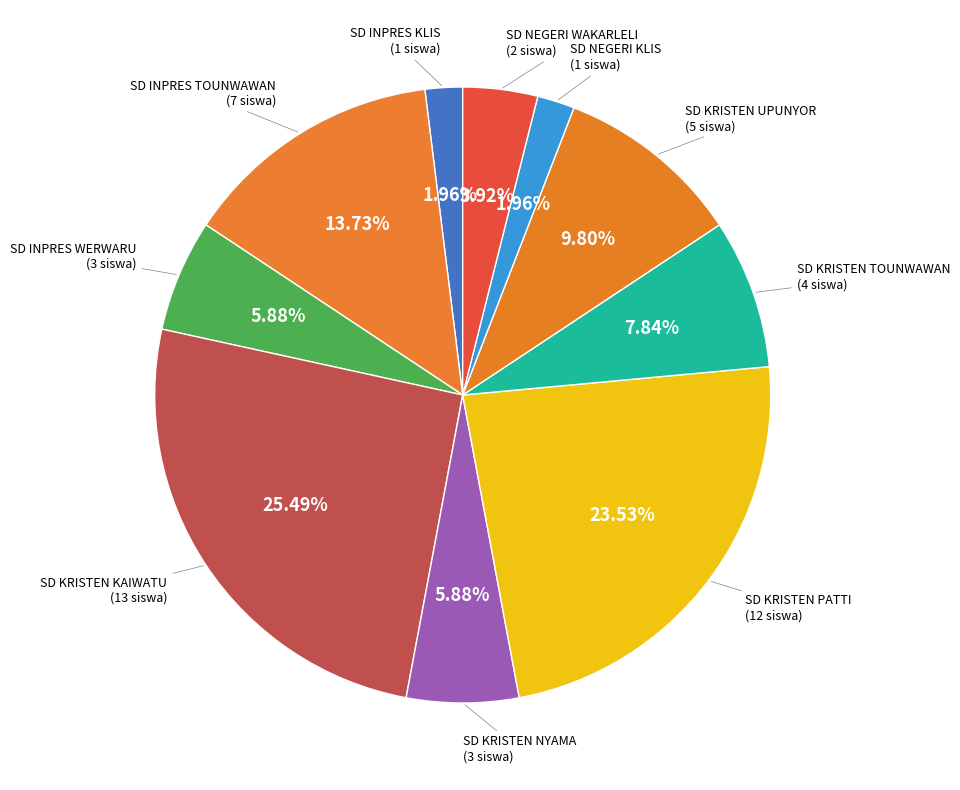

To the nearest percent, what is the average slice percentage?

10%